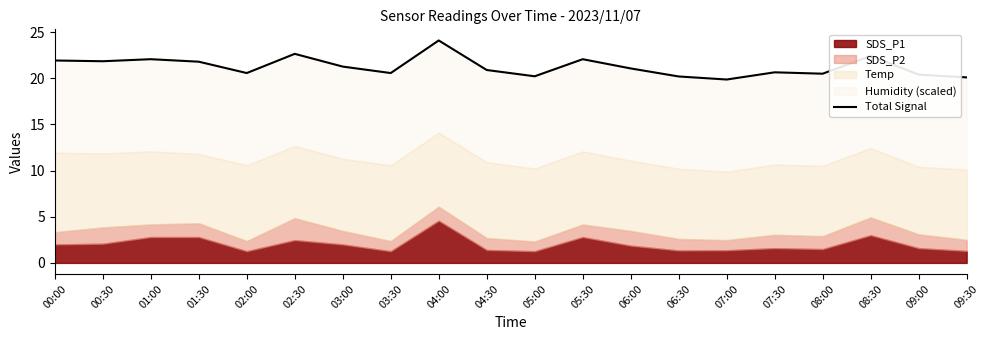

What is the ratio of the value at 05:30 to the value at 06:30?

1.1